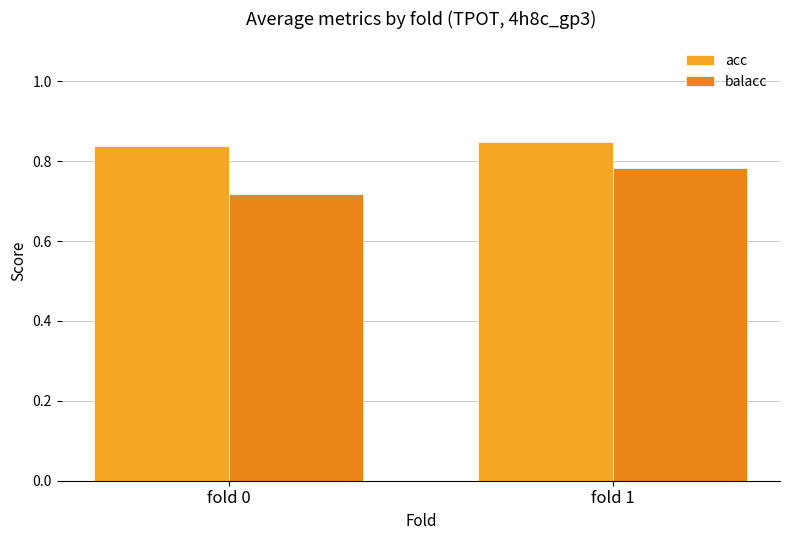

Which series has the largest range (max minus min)?

balacc